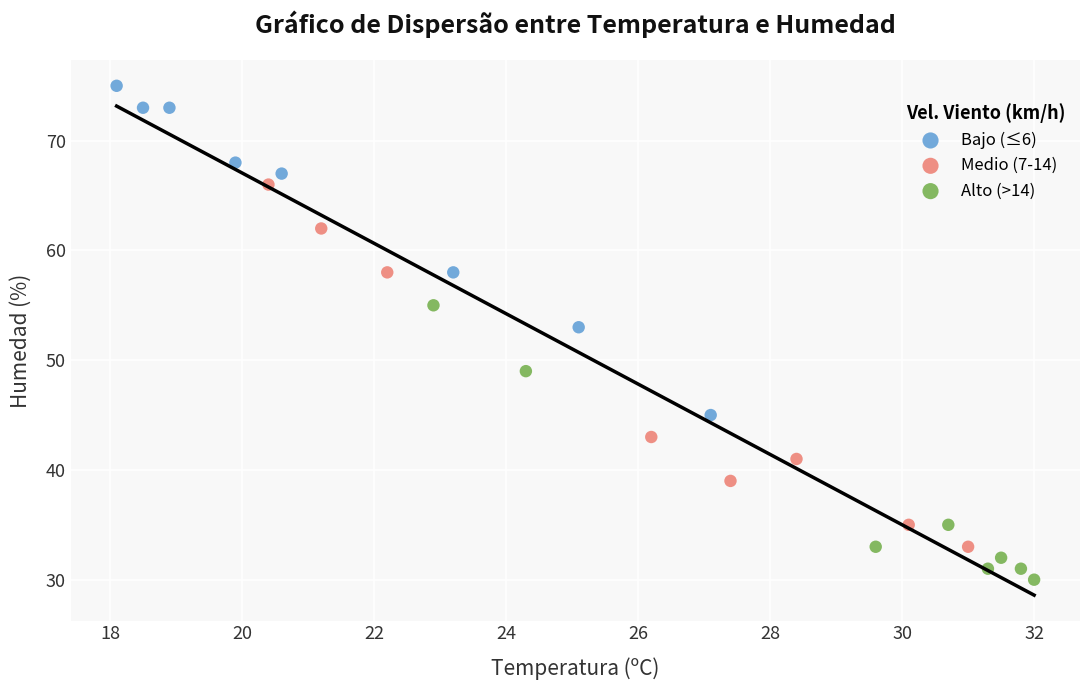

Which series has the widest spread of Y values?

Medio (7-14)